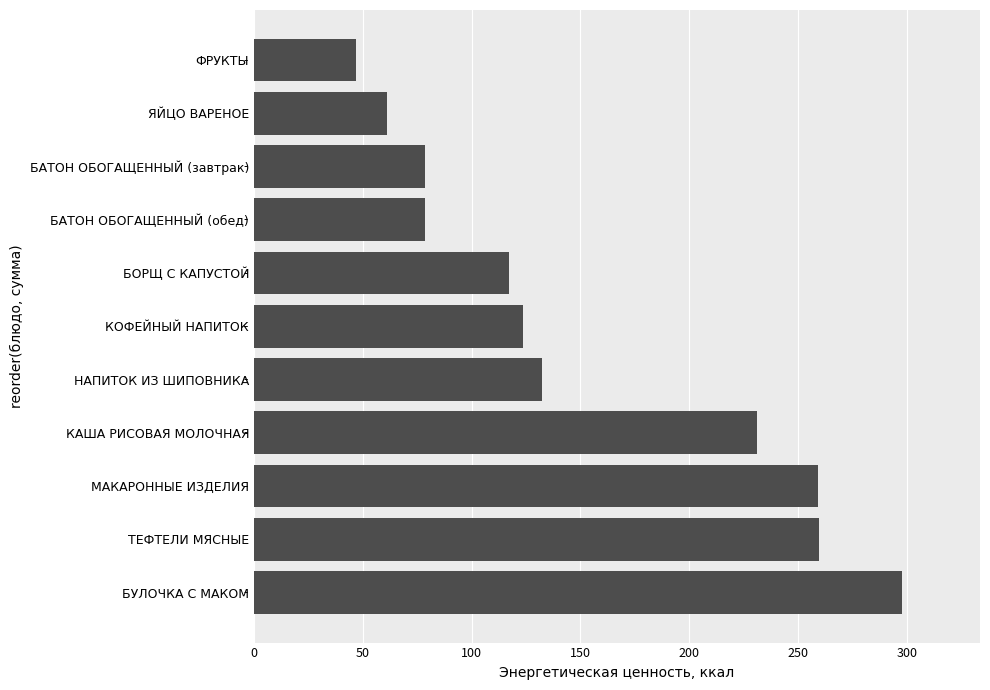

Between НАПИТОК ИЗ ШИПОВНИКА and ТЕФТЕЛИ МЯСНЫЕ, which is larger?

ТЕФТЕЛИ МЯСНЫЕ